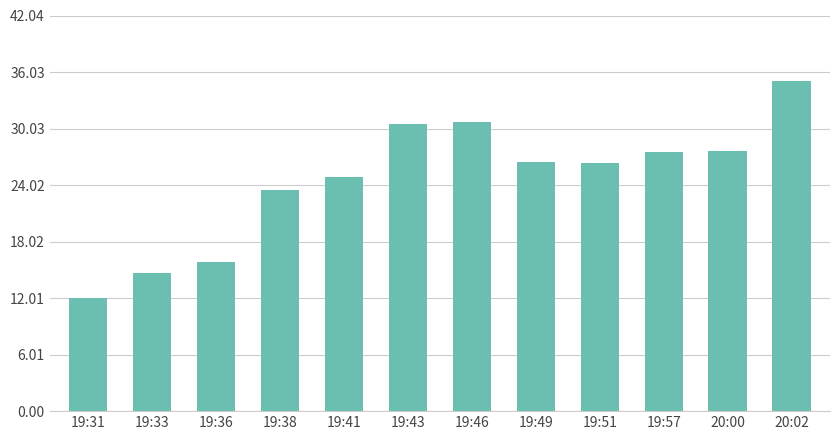

What is the change in value from 19:46 to 19:49?

-4.2